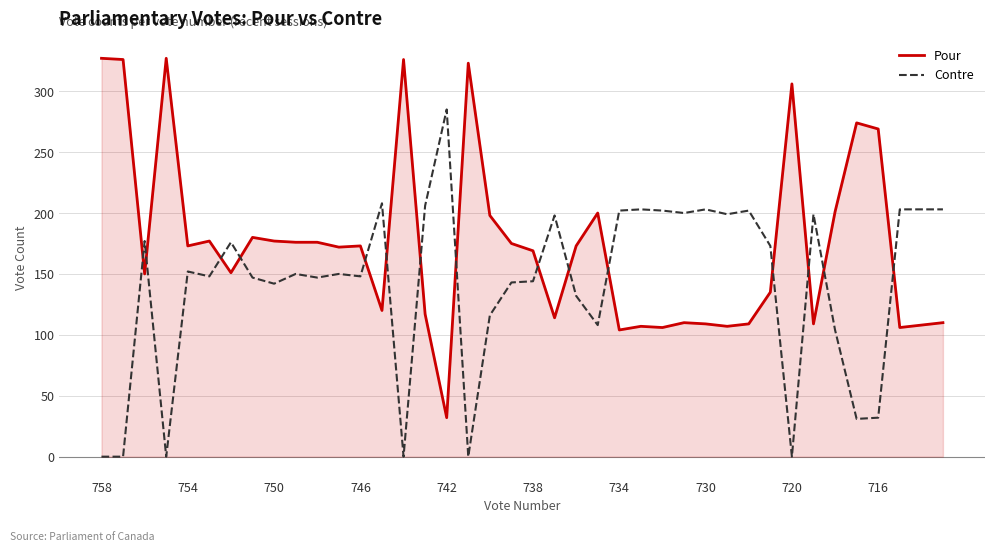

How many times do Contre and Pour cross each other?

15